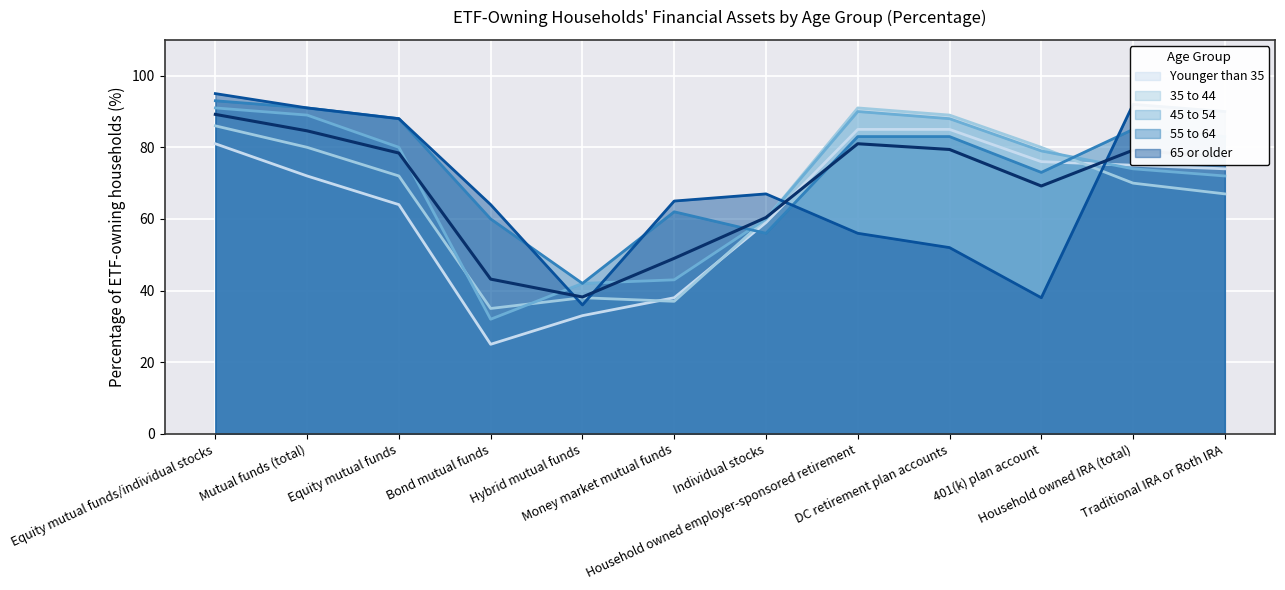

What is the difference between the second highest and minimum values?

46.4